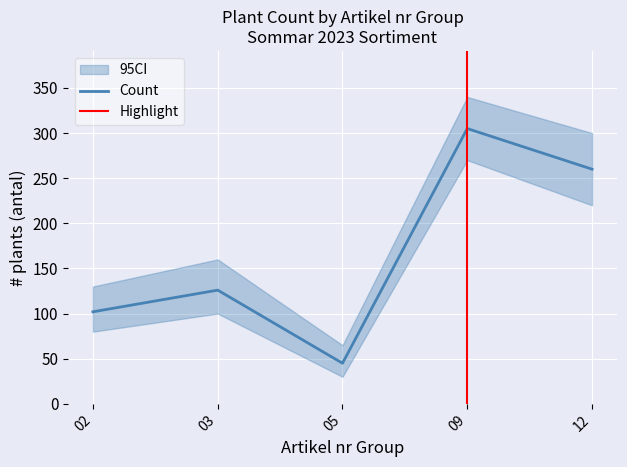

Reading left to right, extract all data points from this chart.

02=102	03=126	05=45	09=305	12=260